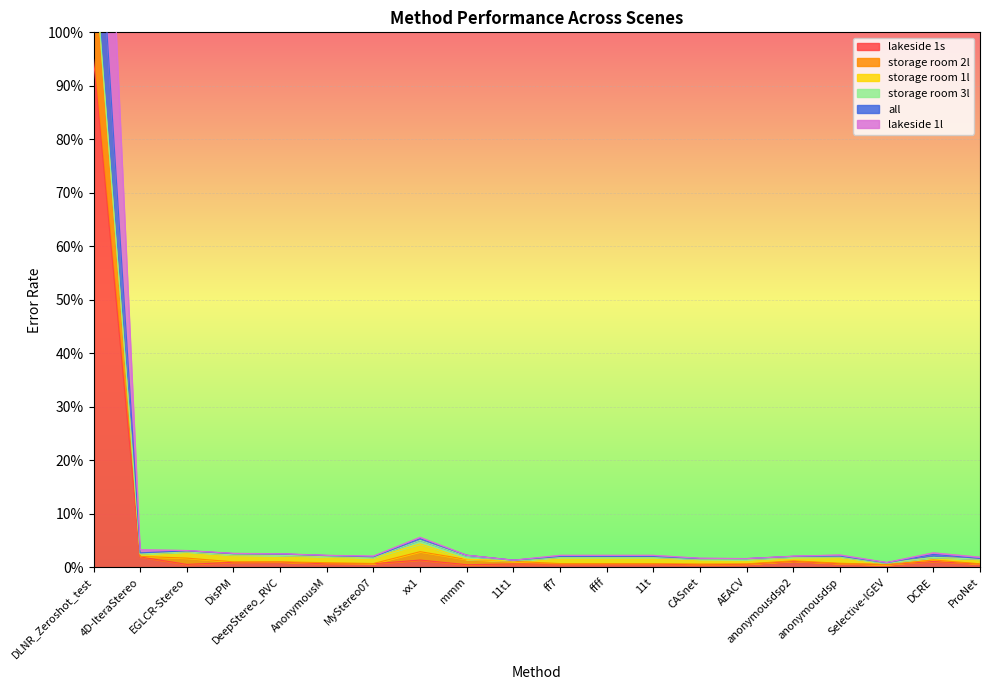

The all series shows 0.9 at Selective-IGEV. True or false?

True